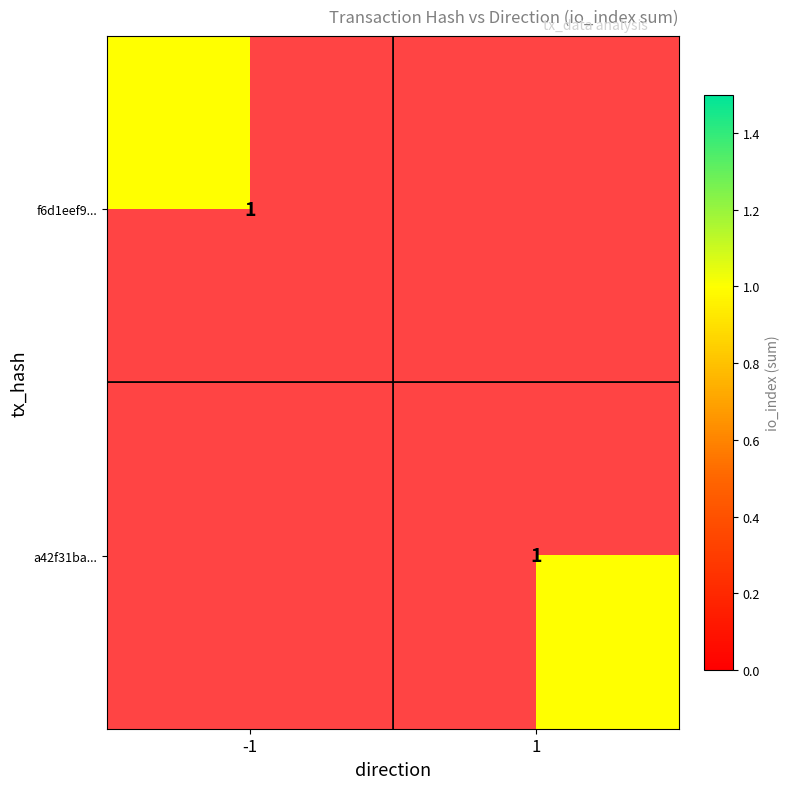

Which series has the largest range (max minus min)?

f6d1eef9178f3ba671a21ced55c79d62769880c